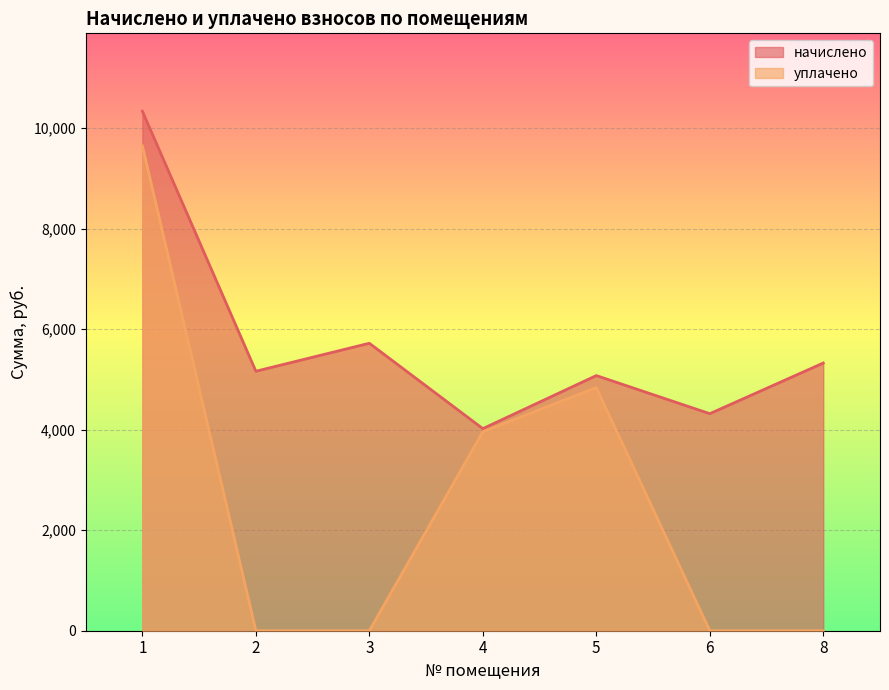

List the labels in order of уплачено value, largest first.

1, 5, 4, 2, 3, 6, 8